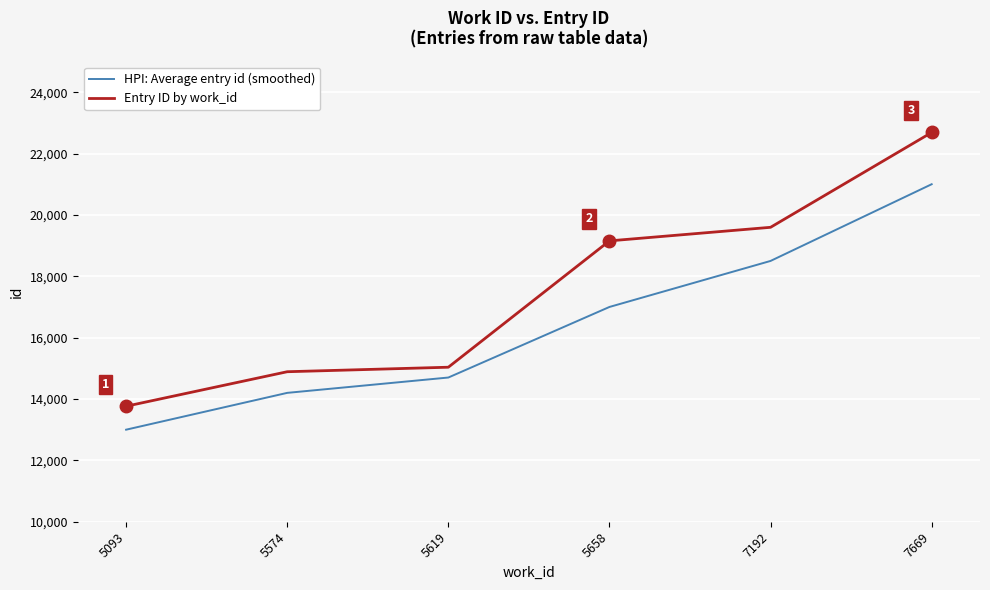

What is the sum of the HPI: Average entry id (smoothed) values at 5619 and 5658?

31700